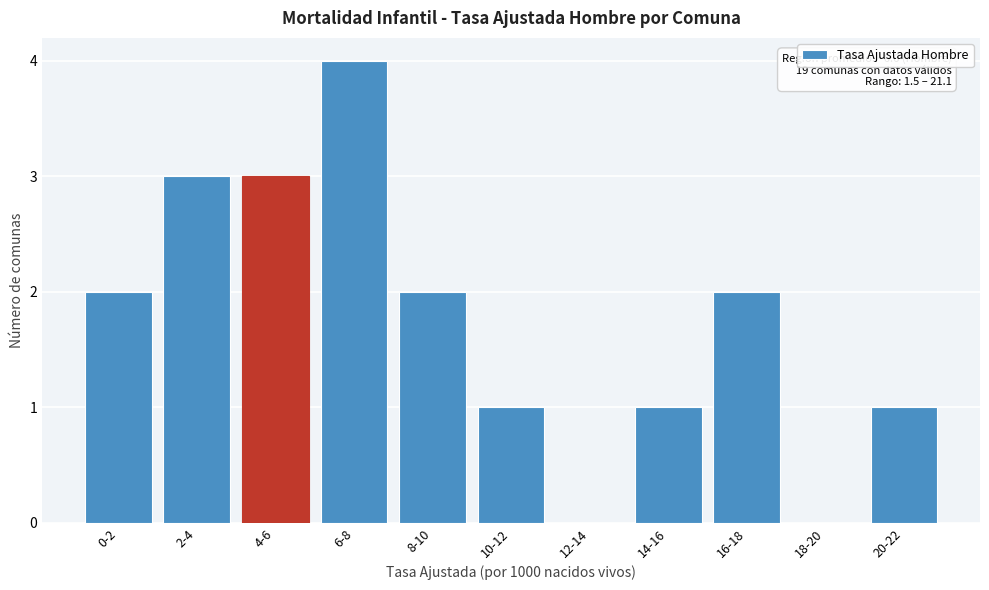

Reading right to left, list all the values displayed in this chart.

20-22=1	18-20=0	16-18=2	14-16=1	12-14=0	10-12=1	8-10=2	6-8=4	4-6=3	2-4=3	0-2=2